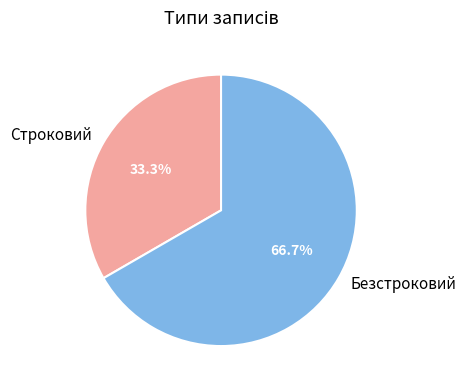

Does Безстроковий account for over 50% of the chart?

Yes